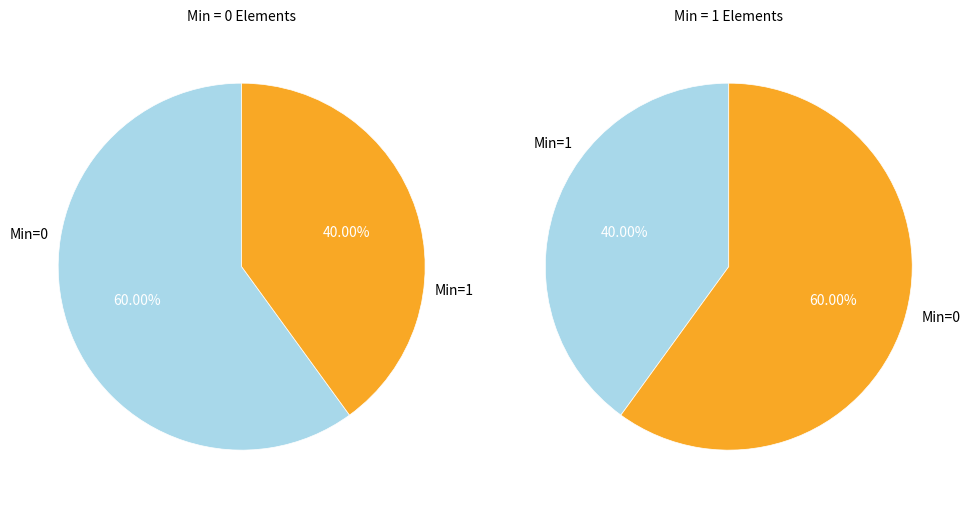

The Extension.id slice represents 0% of the pie. True or false?

True